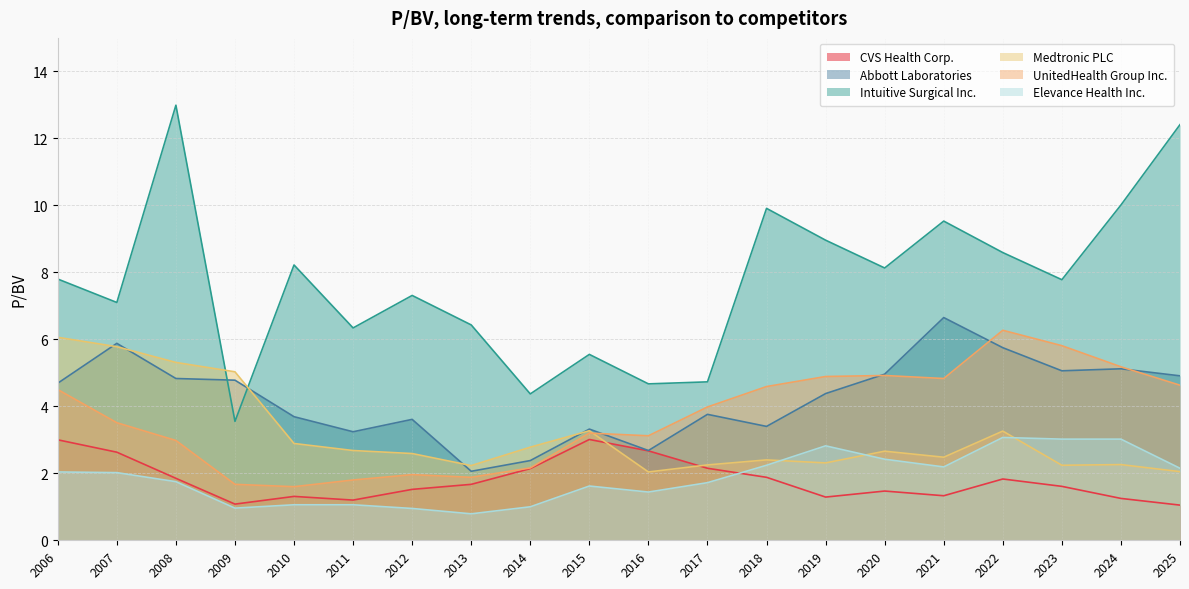

Which series changed the most between 2010 and 2011?

Intuitive Surgical Inc.